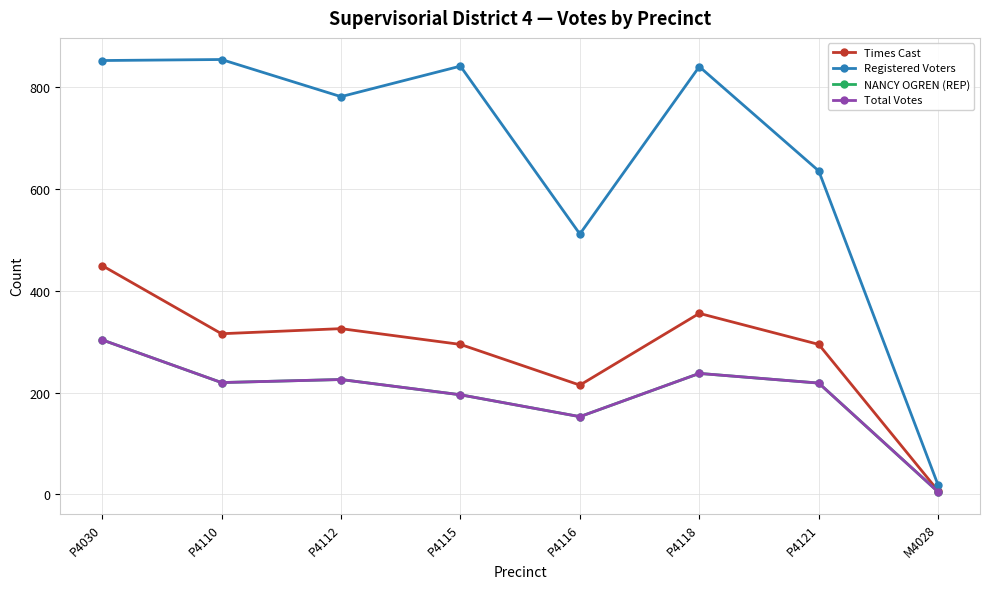

Is this an area chart (filled region under the line)?

No